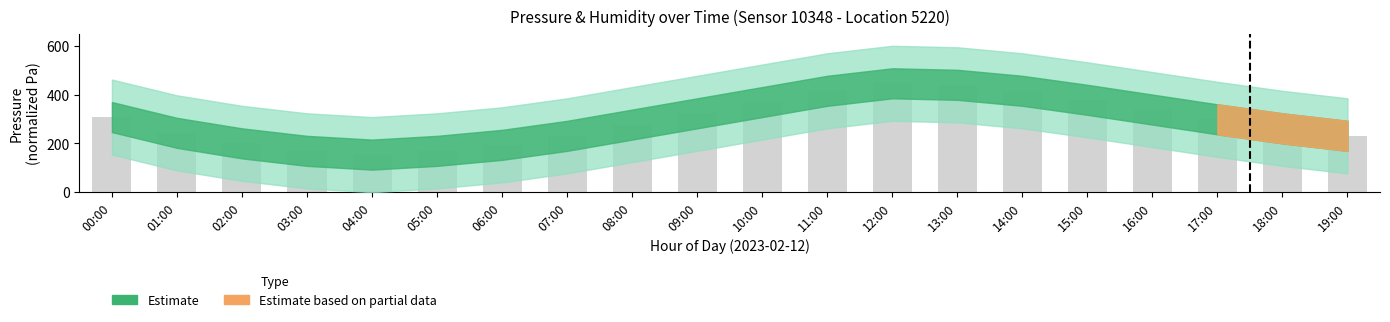

Where is the data nearest to the value 300?

17:00